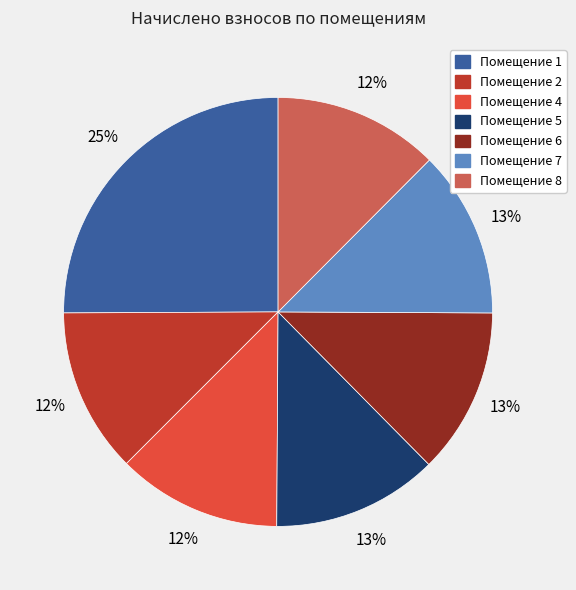

To the nearest percent, what is the average slice percentage?

14%